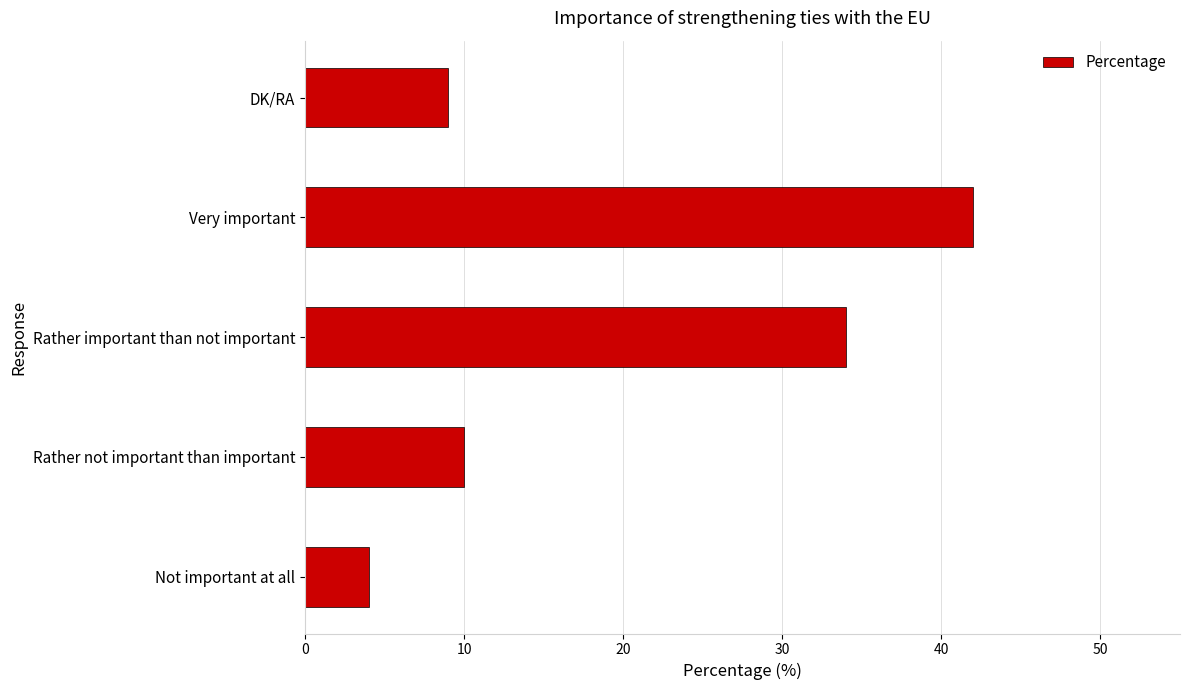

List the labels in order of value, smallest first.

Not important at all, DK/RA, Rather not important than important, Rather important than not important, Very important